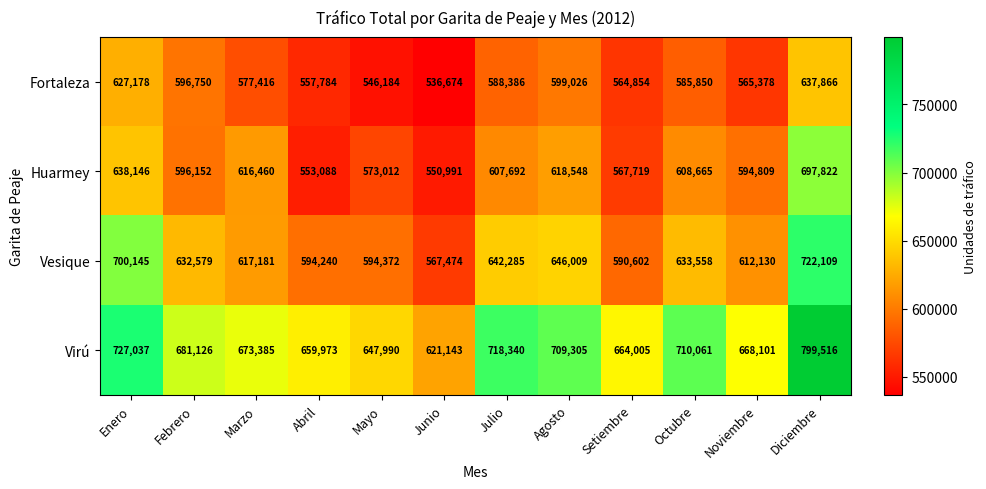

How many data points in Virú are less than 681126?

6